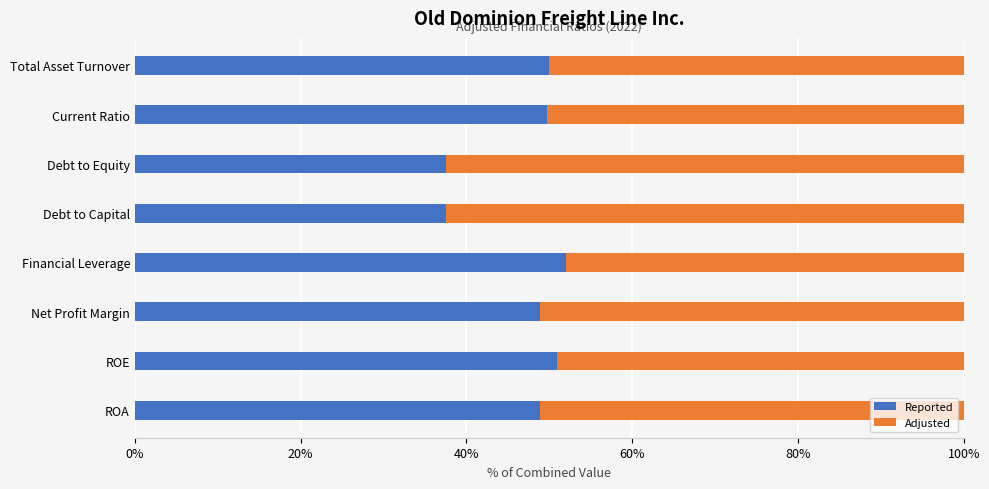

Which series has the largest total across all categories?

Adjusted